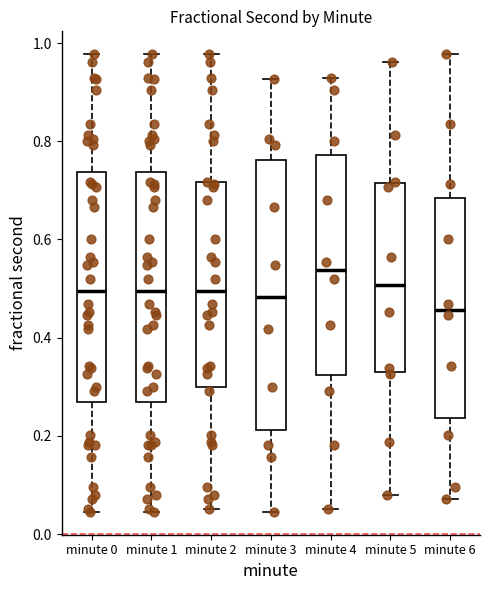

Where does the median line of the box for minute 6 sit on the y-axis? The values are not printed on the chart, so give them approximately, as read against the axis.

0.46